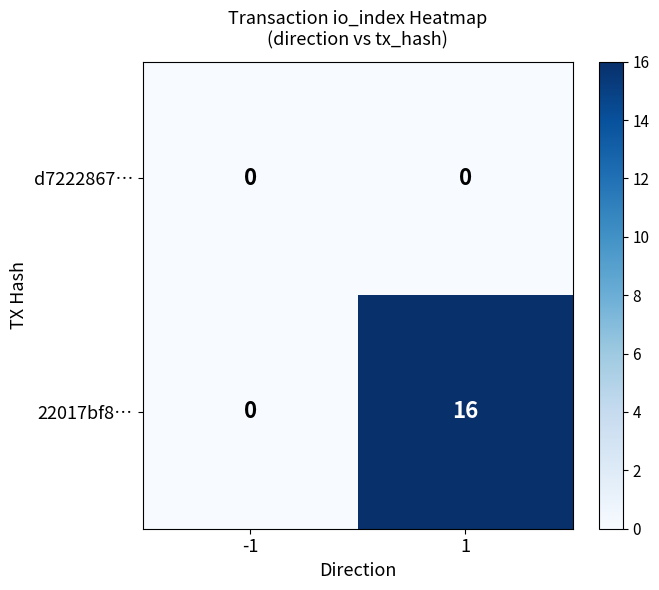

The 22017bf8… series shows 9 at -1. True or false?

False